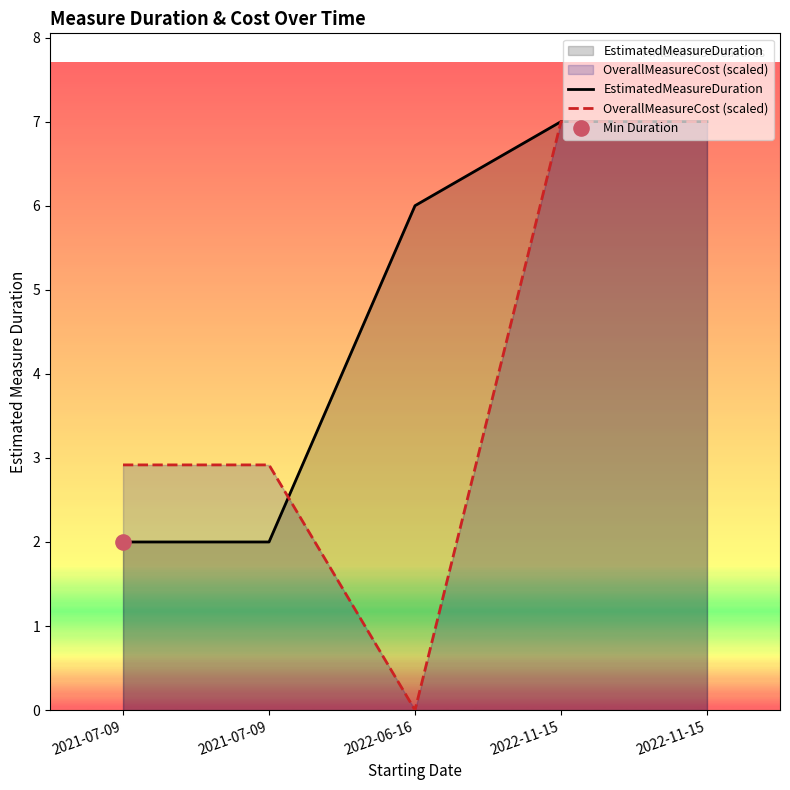

At how many categories does at least one series exceed 3?

3